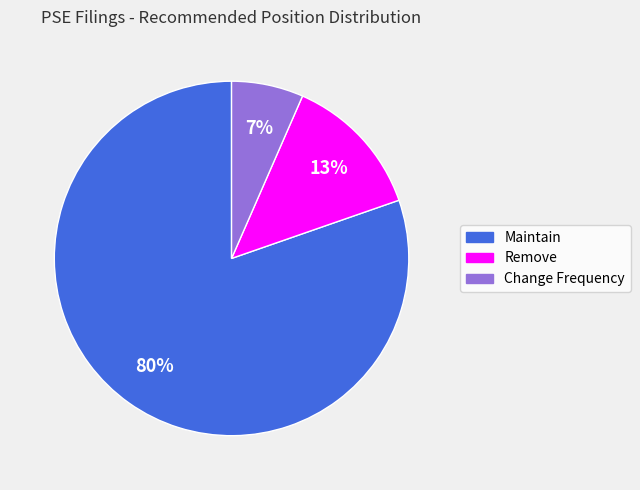

The Change Frequency slice represents 7% of the pie. True or false?

True